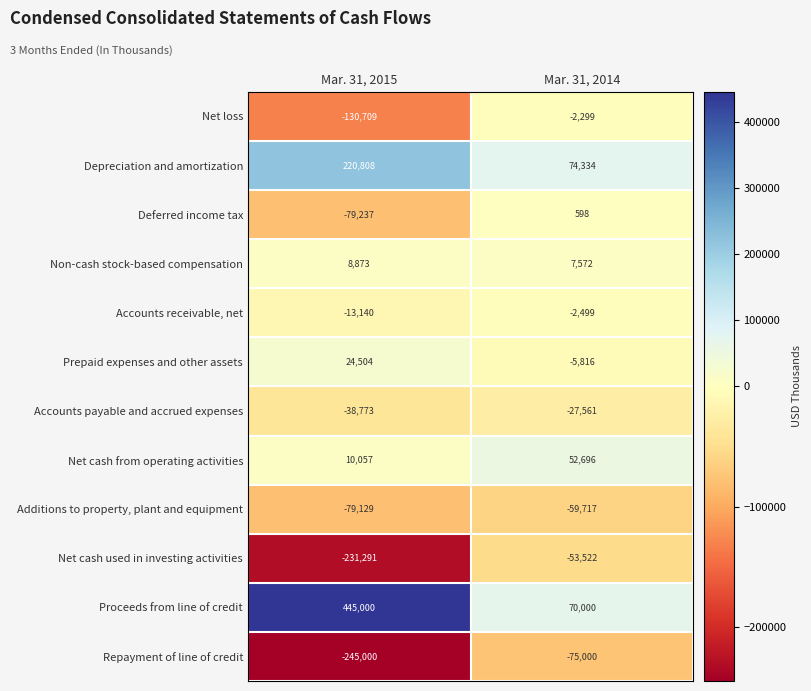

At which category does the chart reach its peak across all series?

Mar. 31, 2015